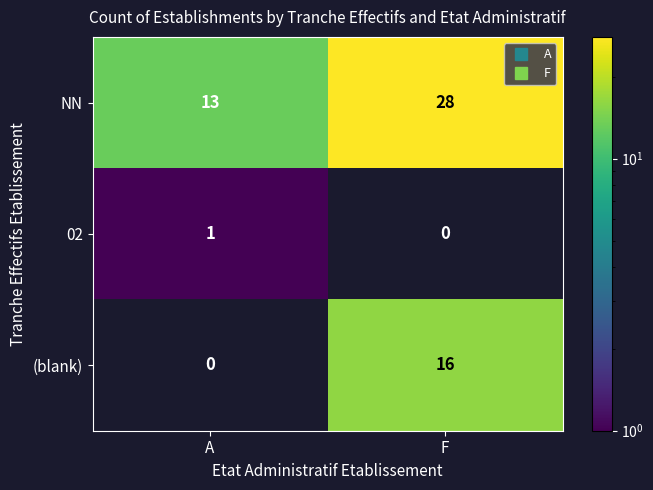

What is the sum of all (blank) values?

16